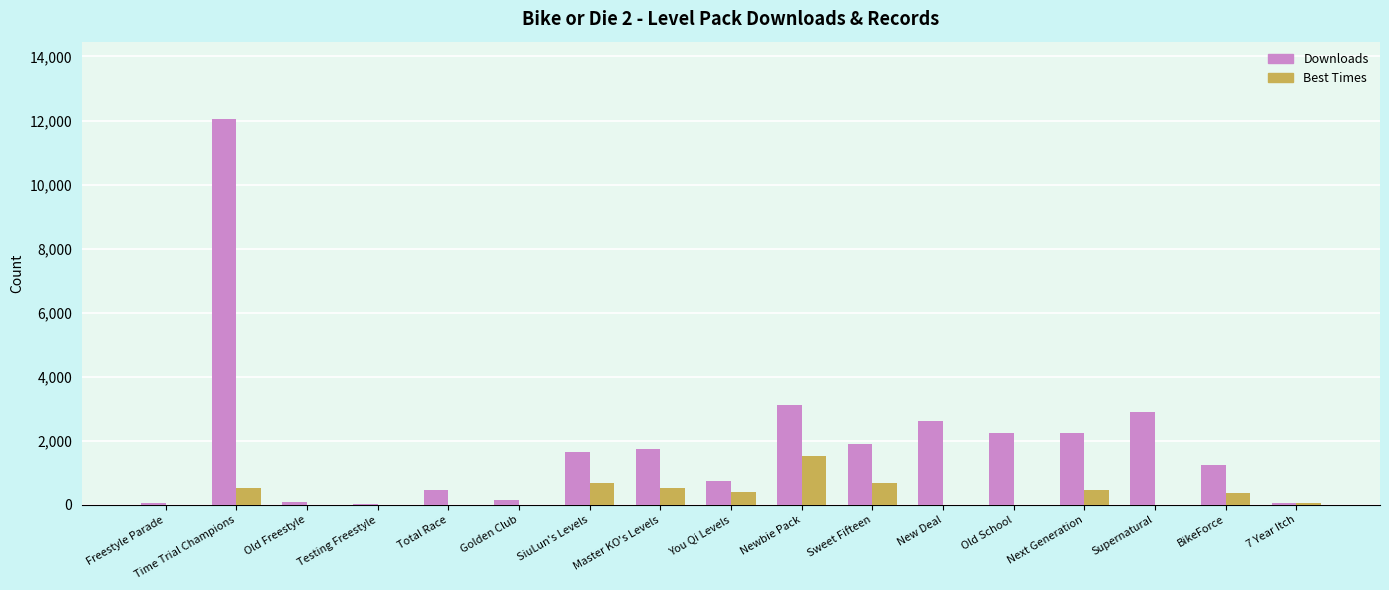

What are all the series names shown in the legend?

Downloads, Best Times